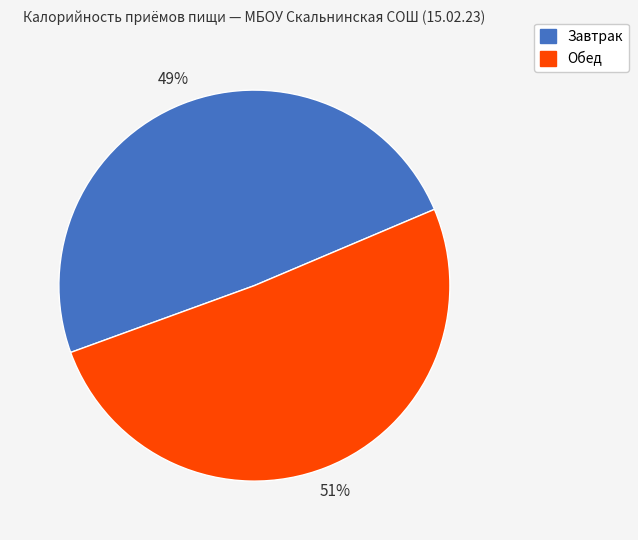

Between Обед and Завтрак, which is larger?

Обед